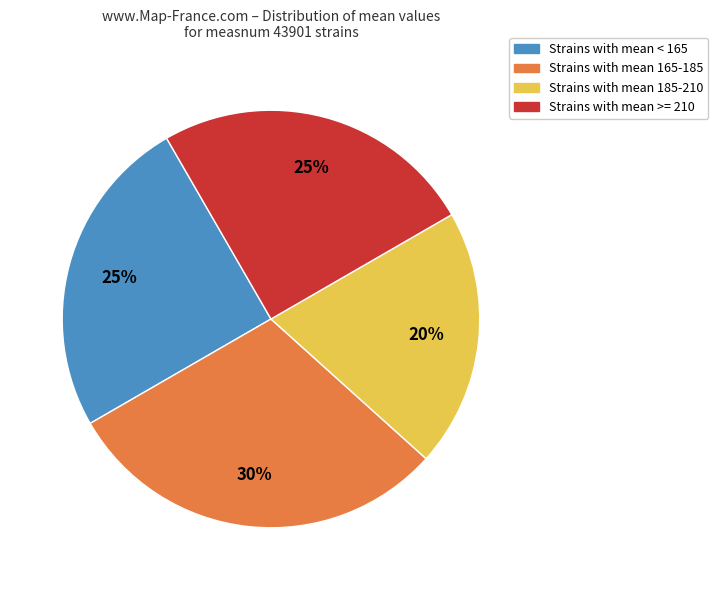

Is there any slice that represents more than half of the pie?

No